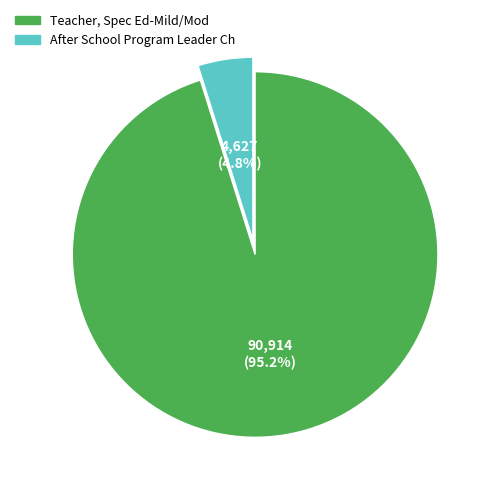

Combined, do Teacher, Spec Ed-Mild/Mod and After School Program Leader Ch account for over 50%?

Yes